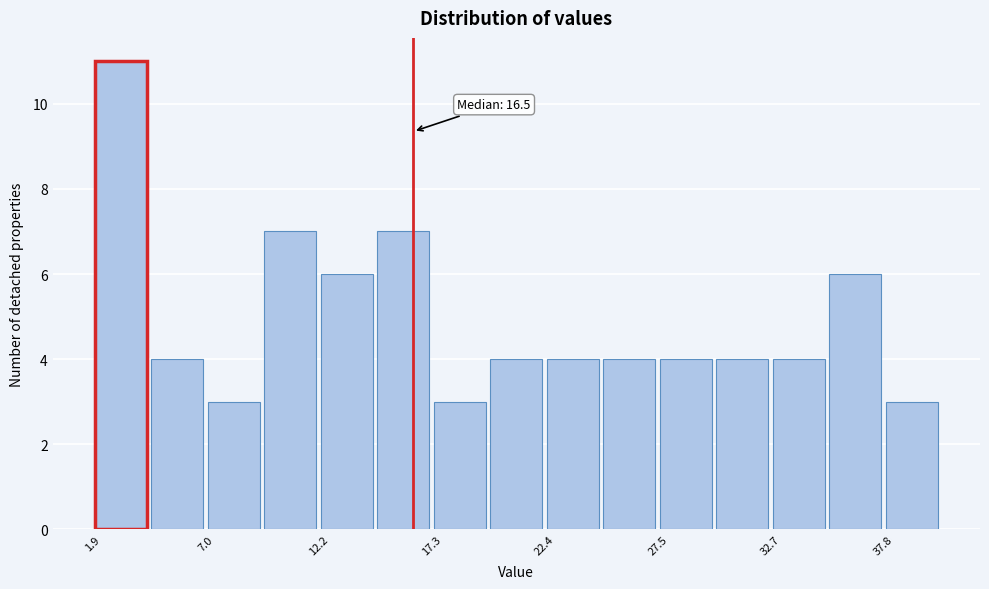

Read against the x-axis, roughly where is the centre of the tallest bar?

3